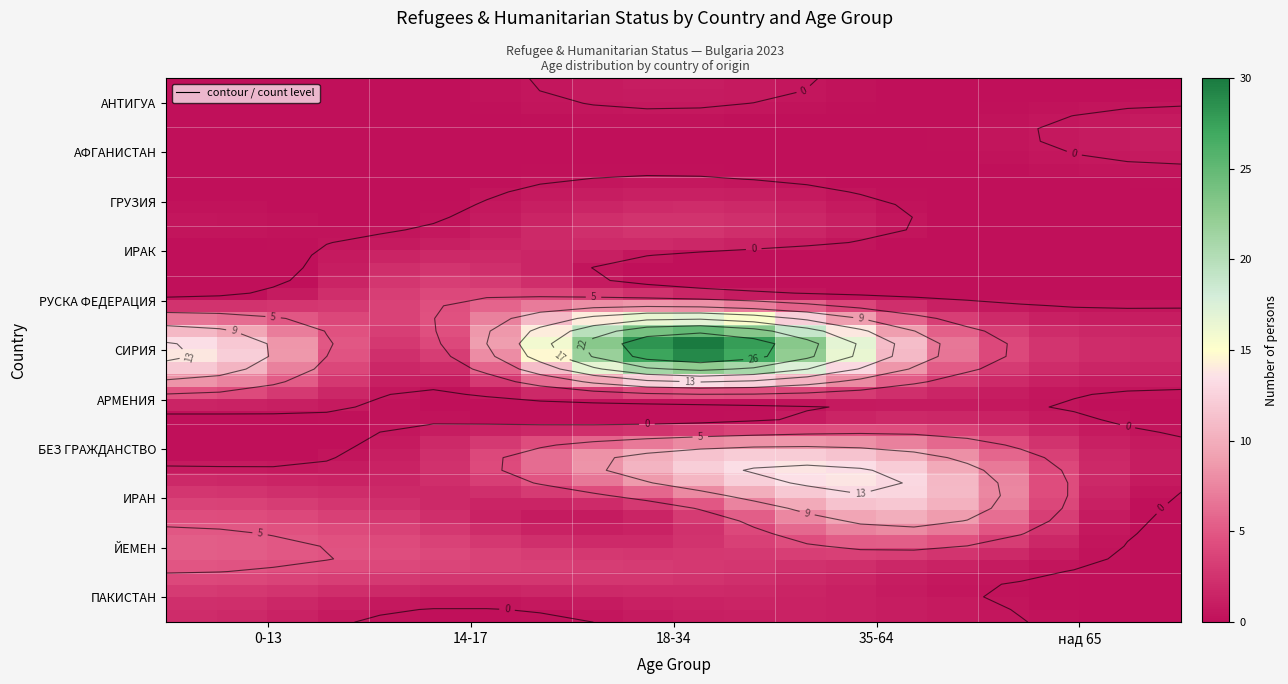

What is the total value across all series at 0-13?

27